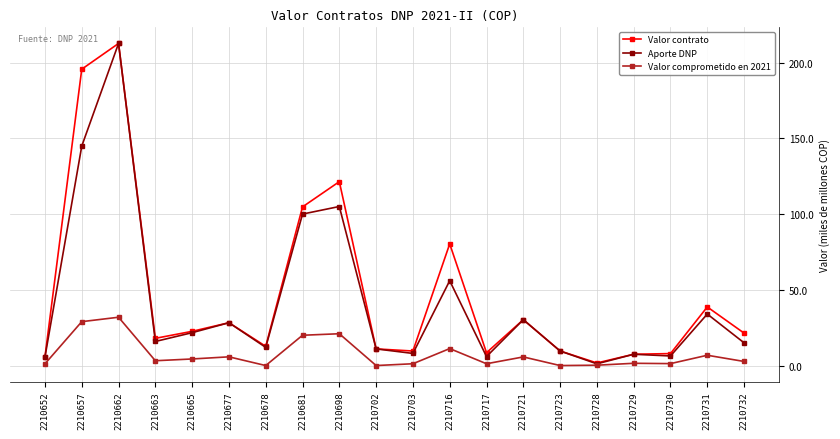

Where does the Valor contrato series first go above 21?

2210657